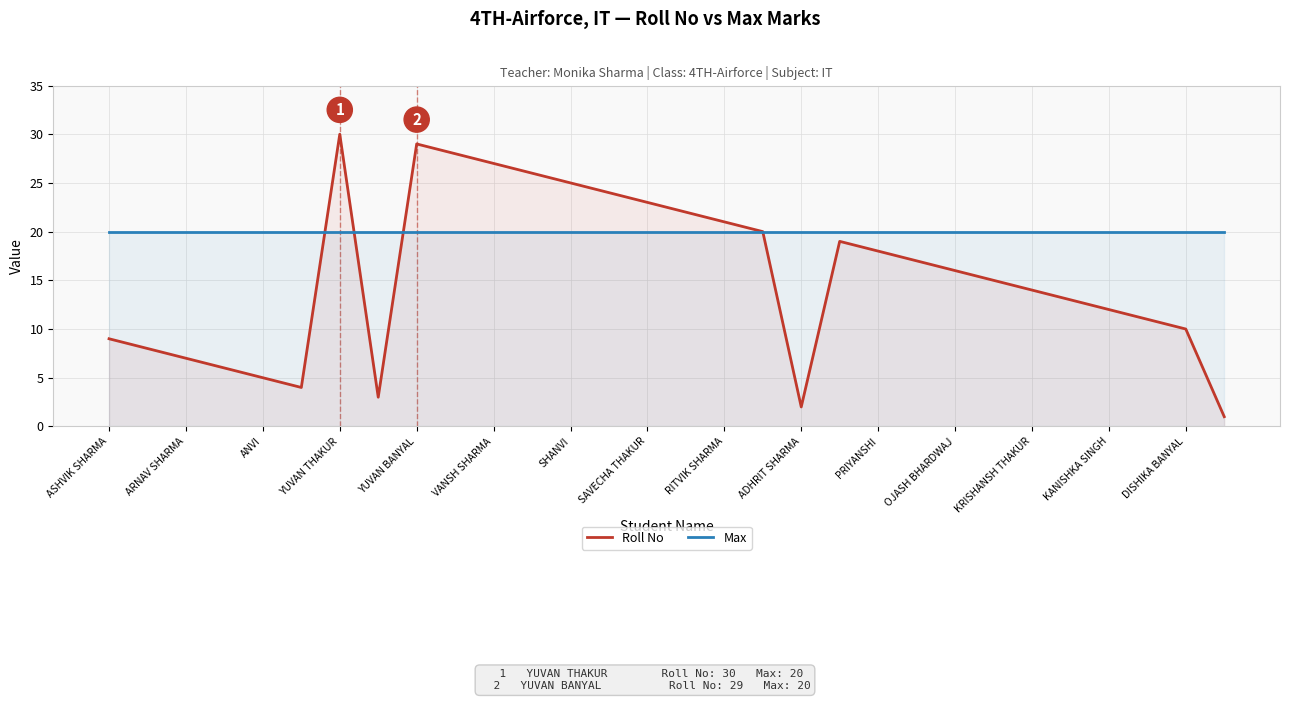

What is the approximate value of Max at KRISHANSH THAKUR?

20